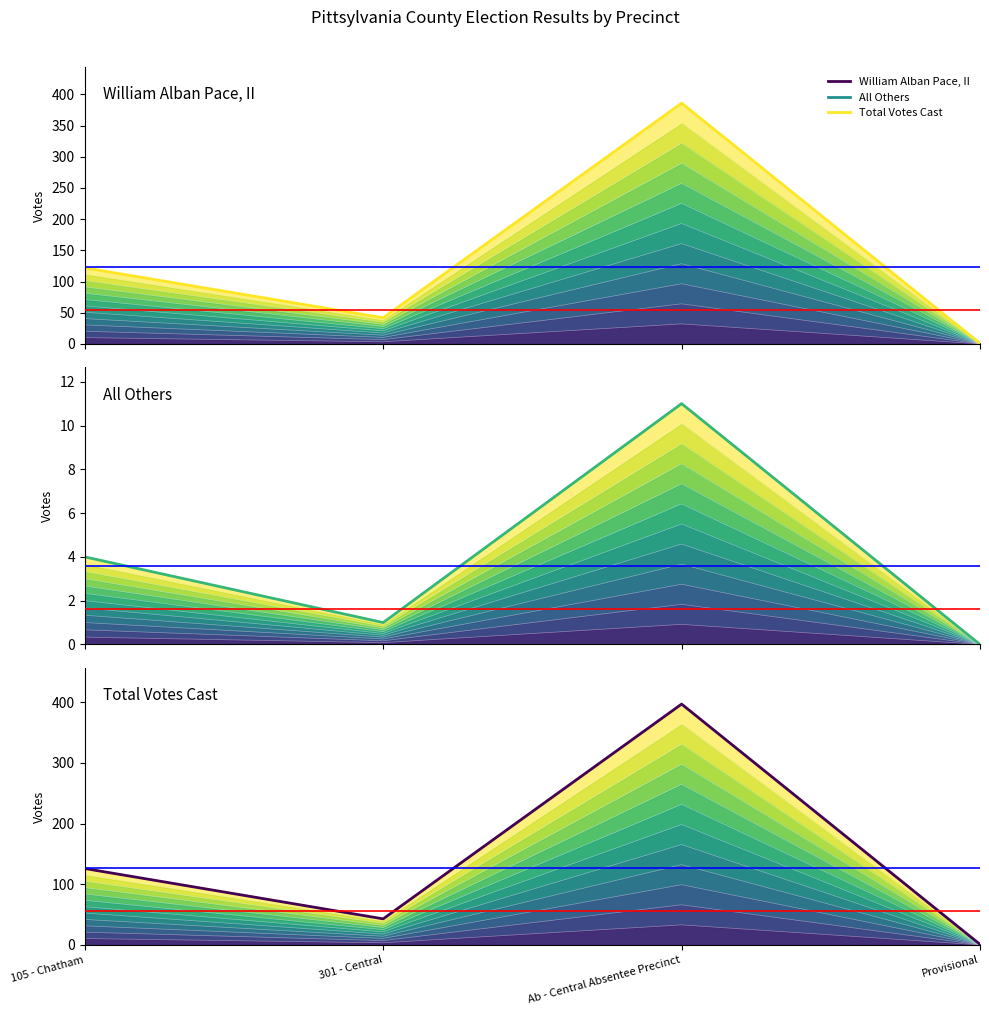

True or false: William Alban Pace, II and All Others intersect in this chart.

False